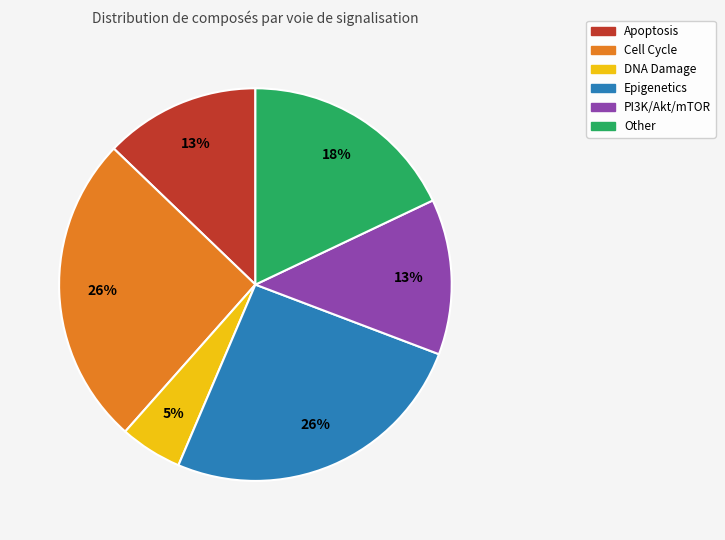

Which has a higher value, Apoptosis or Epigenetics?

Epigenetics